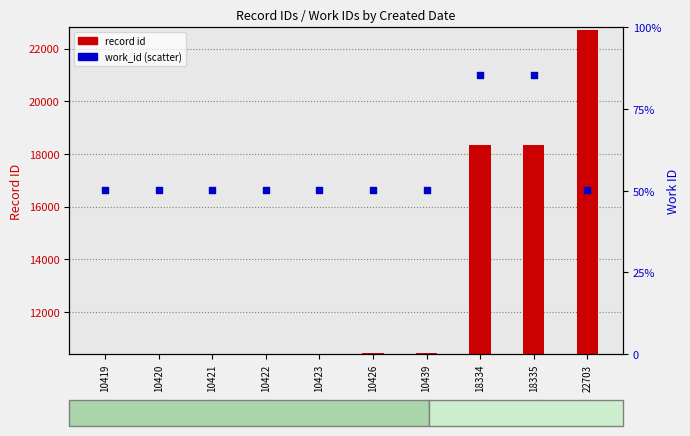

Is the value of work_id at 10420 greater than the value of record id at 18334?

No